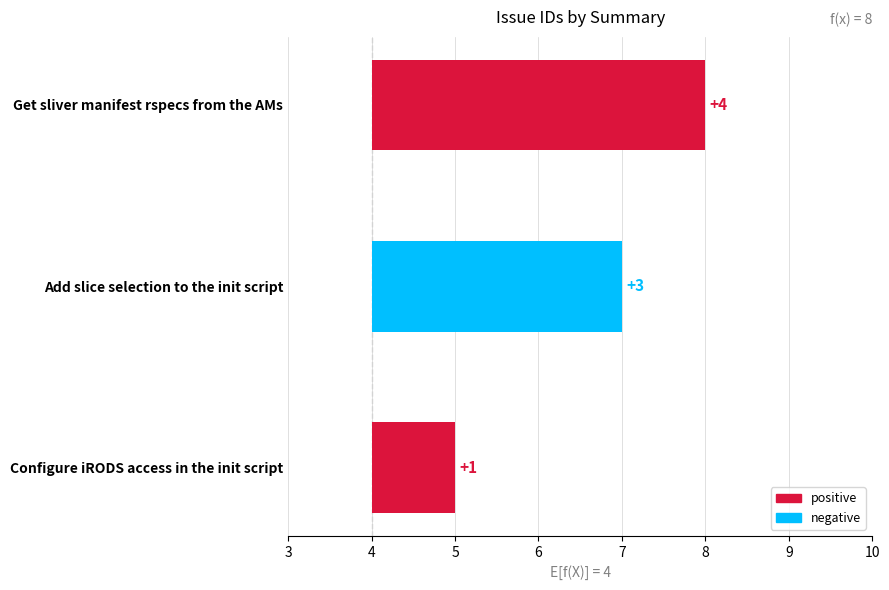

What is the maximum value shown in the chart?

4